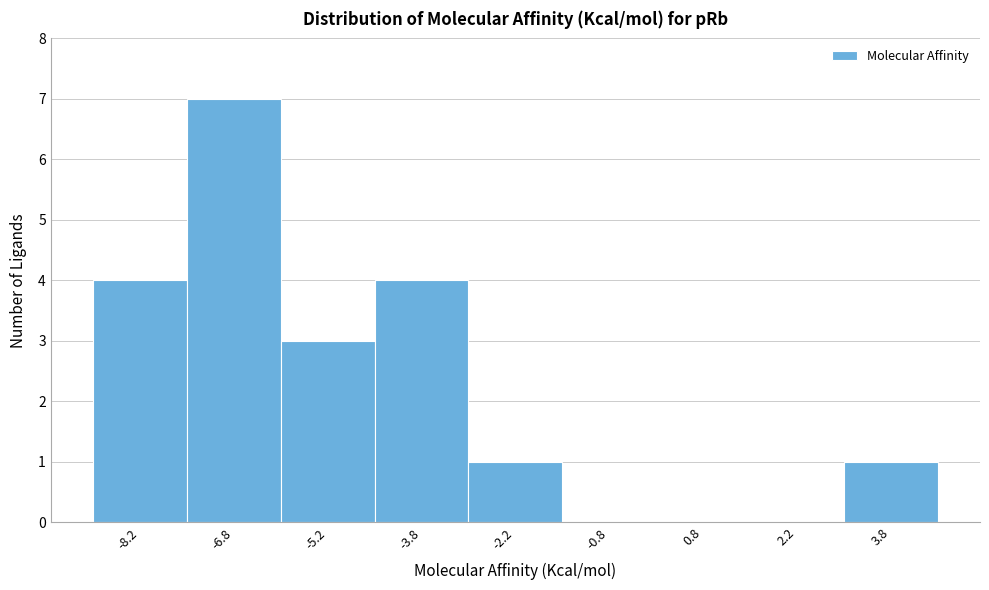

Reading left to right, list every bar in this chart as the range it spans on the x-axis followed by its height. Neither the bar edges nor the heights are printed on the chart, so give them approximately, as read against the axes.

-9.0 to -7.5: 4
-7.5 to -6.0: 7
-6.0 to -4.5: 3
-4.5 to -3.0: 4
-3.0 to -1.5: 1
-1.5 to 0.0: 0
0.0 to 1.5: 0
1.5 to 3.0: 0
3.0 to 4.5: 1